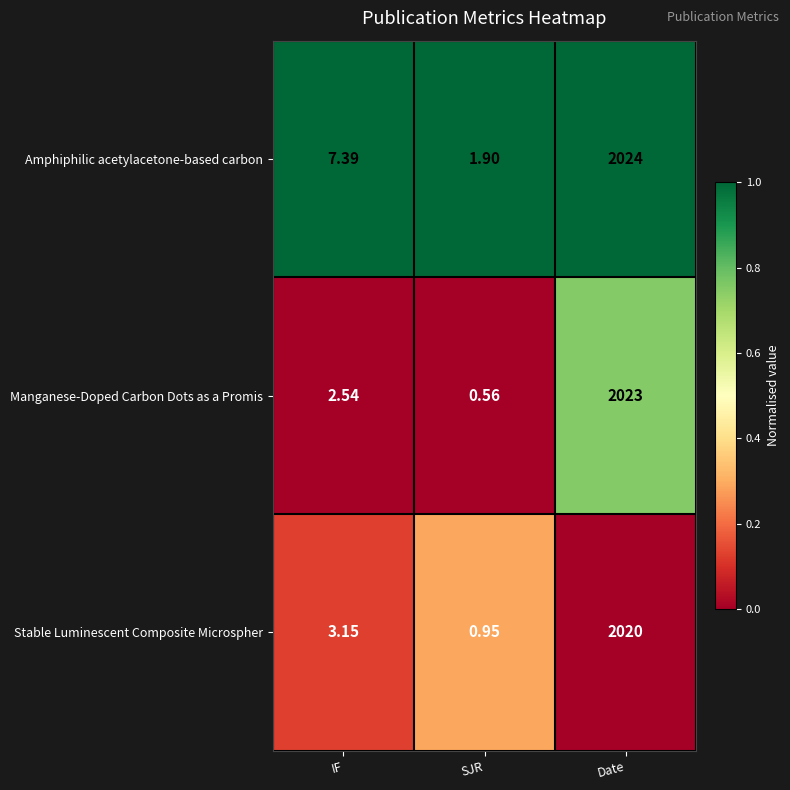

Where is Stable Luminescent Composite Microspher nearest to the value 1010?

IF